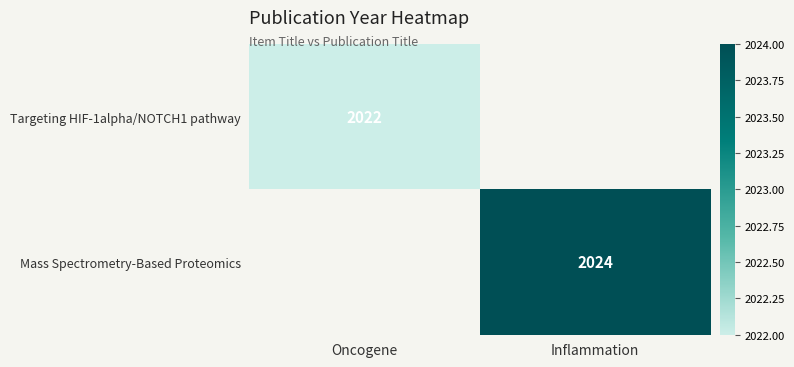

What is the lowest value of the Targeting HIF-1alpha/NOTCH1 pathway series?

2022.0